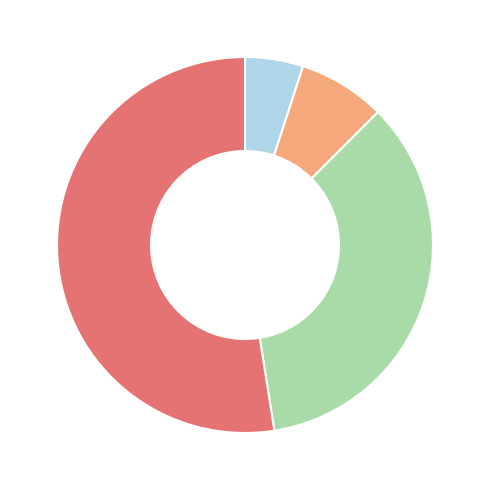

Is there a majority slice in this chart?

Yes